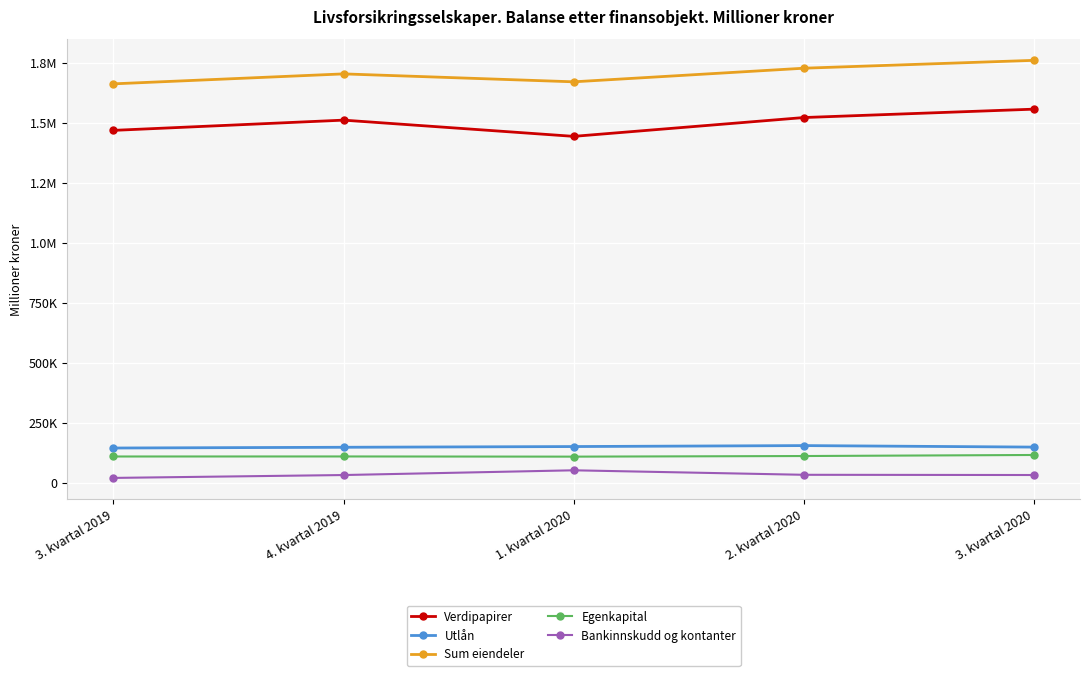

What are all the series names shown in the legend?

Verdipapirer, Utlån, Sum eiendeler, Egenkapital, Bankinnskudd og kontanter